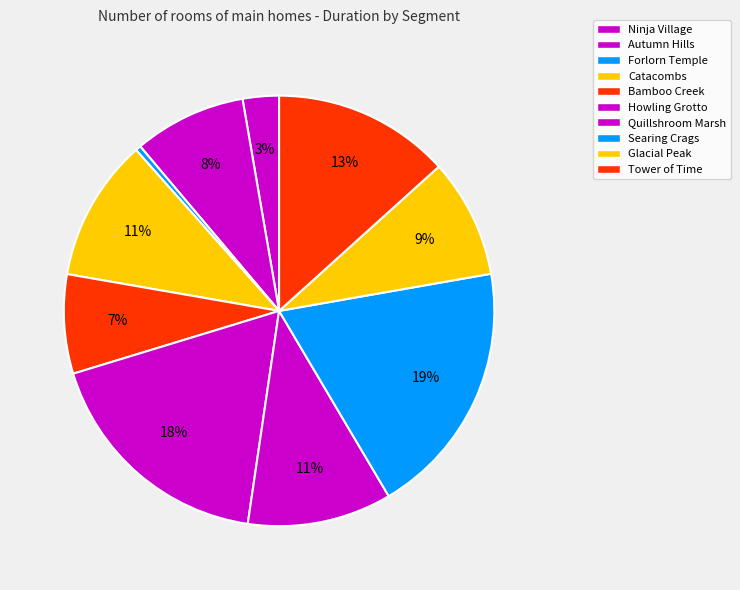

What percentage do Howling Grotto and Quillshroom Marsh together represent?

28.8%